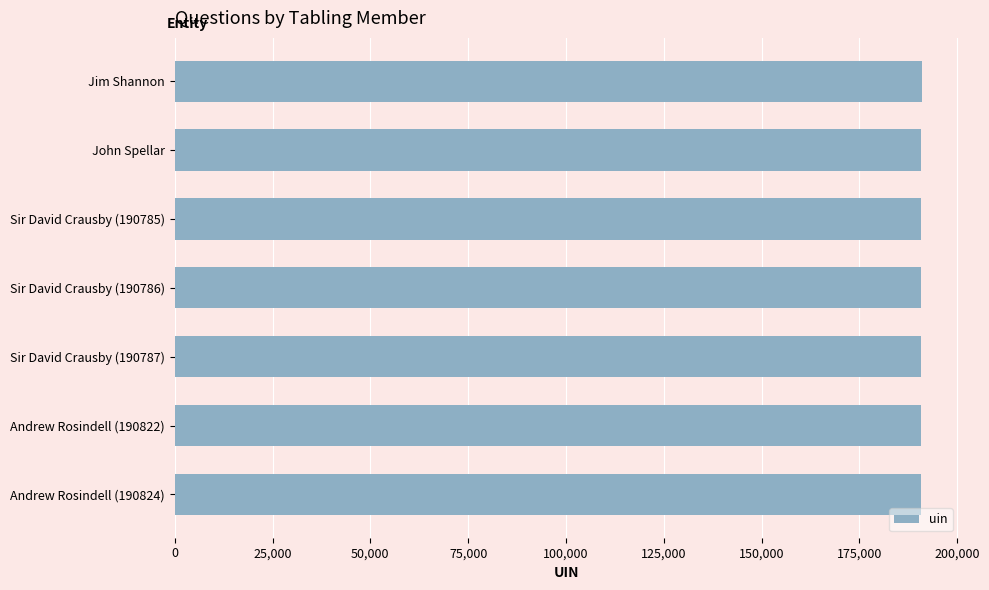

Approximately how many times larger is the value at Sir David Crausby (190786) compared to John Spellar?

1.0